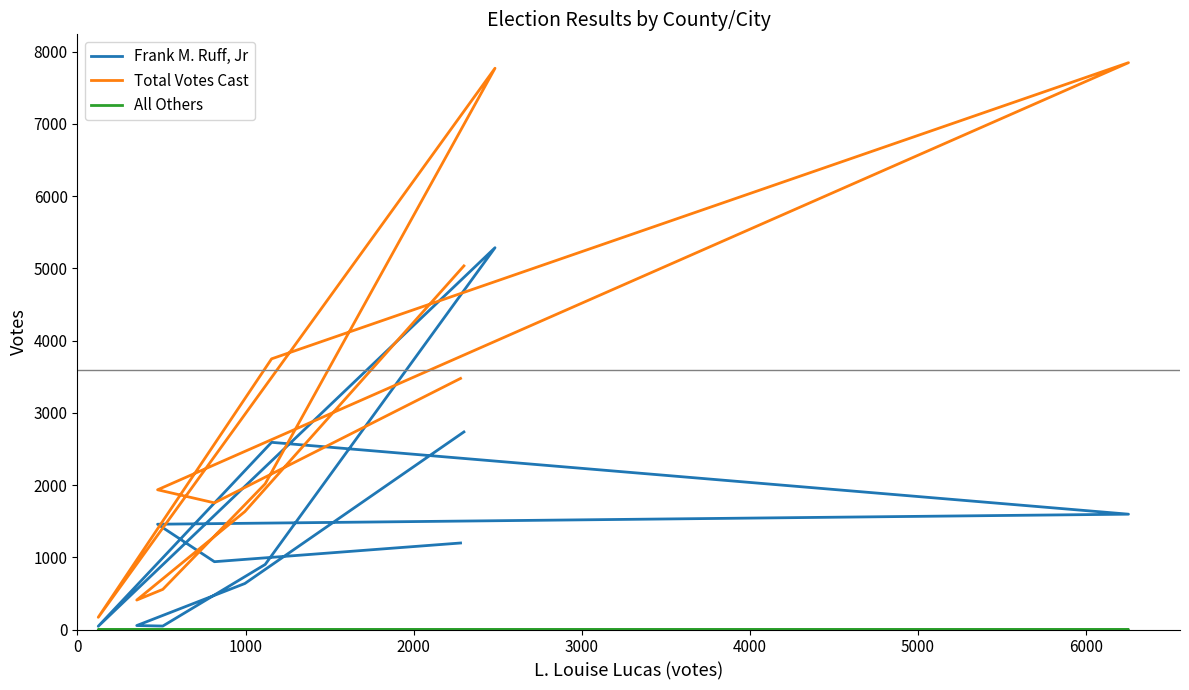

What is the difference between the second highest and second lowest values in the Total Votes Cast series?

7364